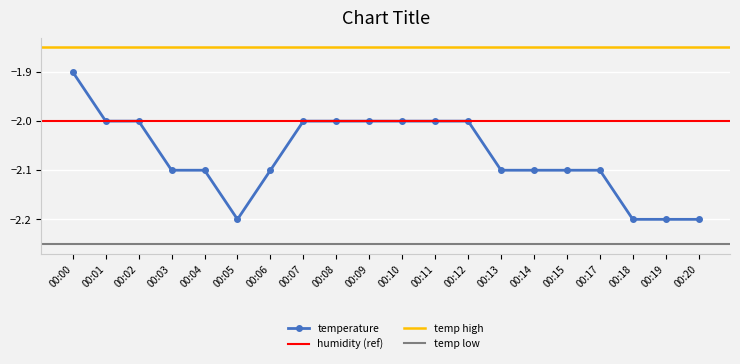

Does the chart display data point markers on the line(s)?

Yes